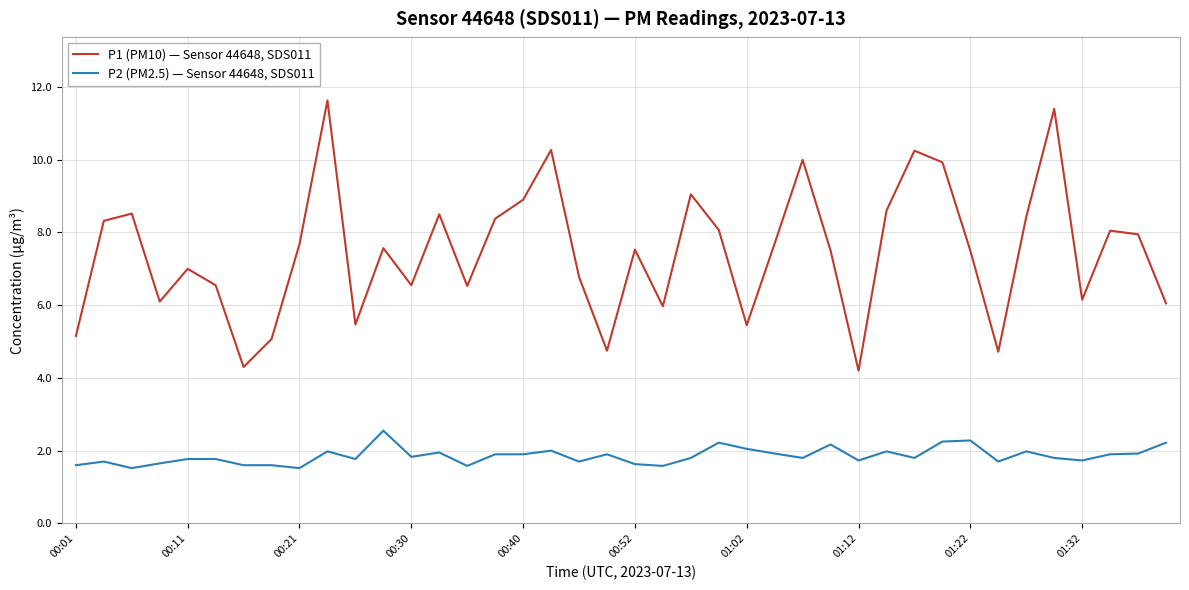

True or false: P1 (PM10) — Sensor 44648, SDS011 and P2 (PM2.5) — Sensor 44648, SDS011 intersect in this chart.

False